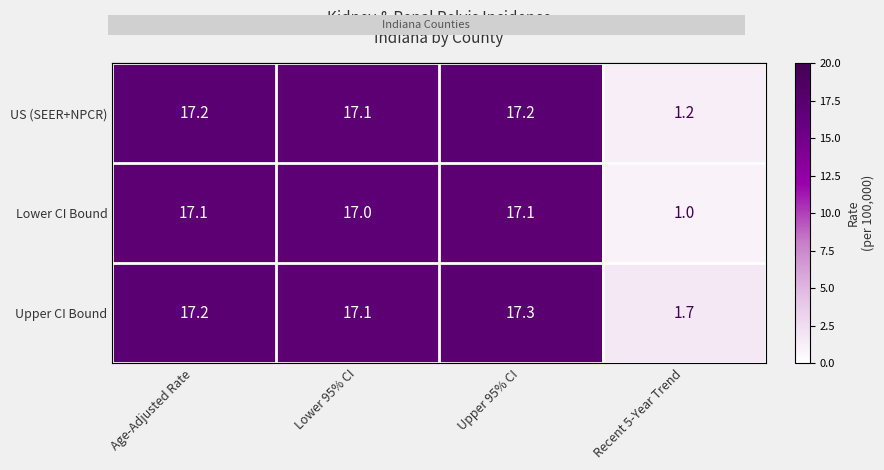

How many categories are shown in the chart?

4